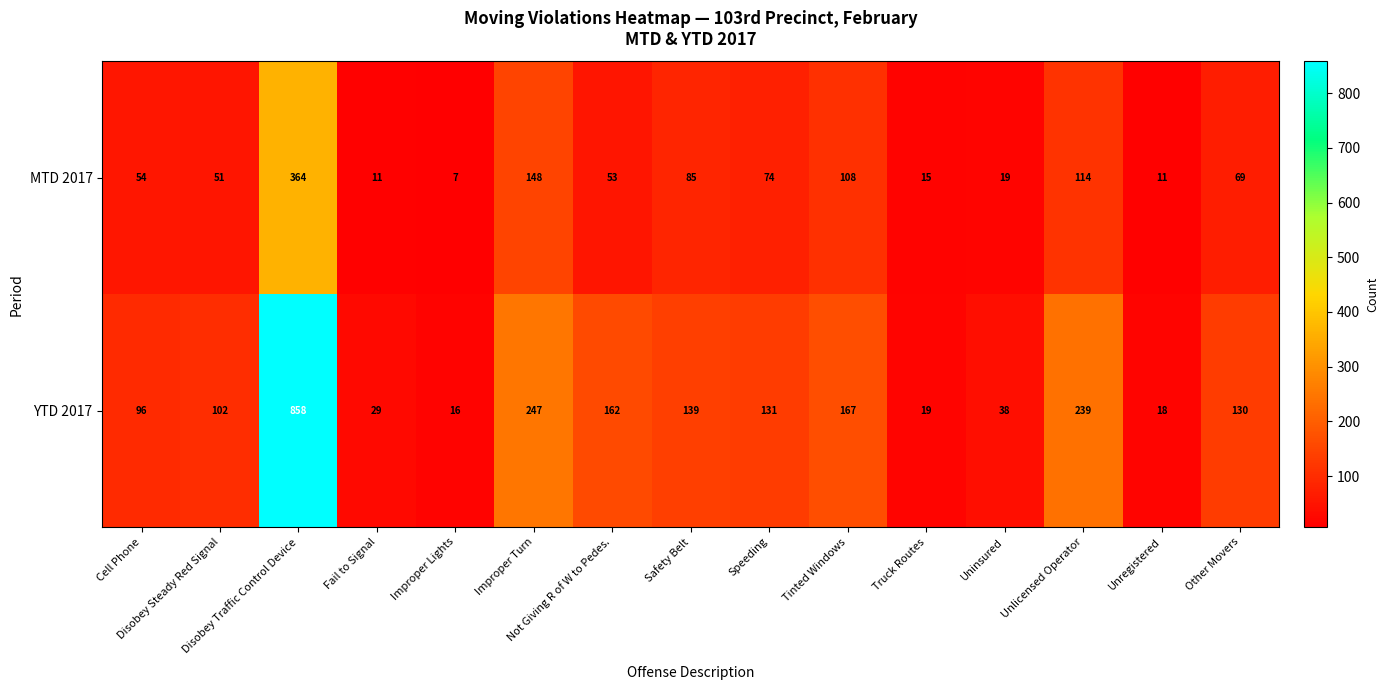

Which series has the largest total across all categories?

YTD 2017